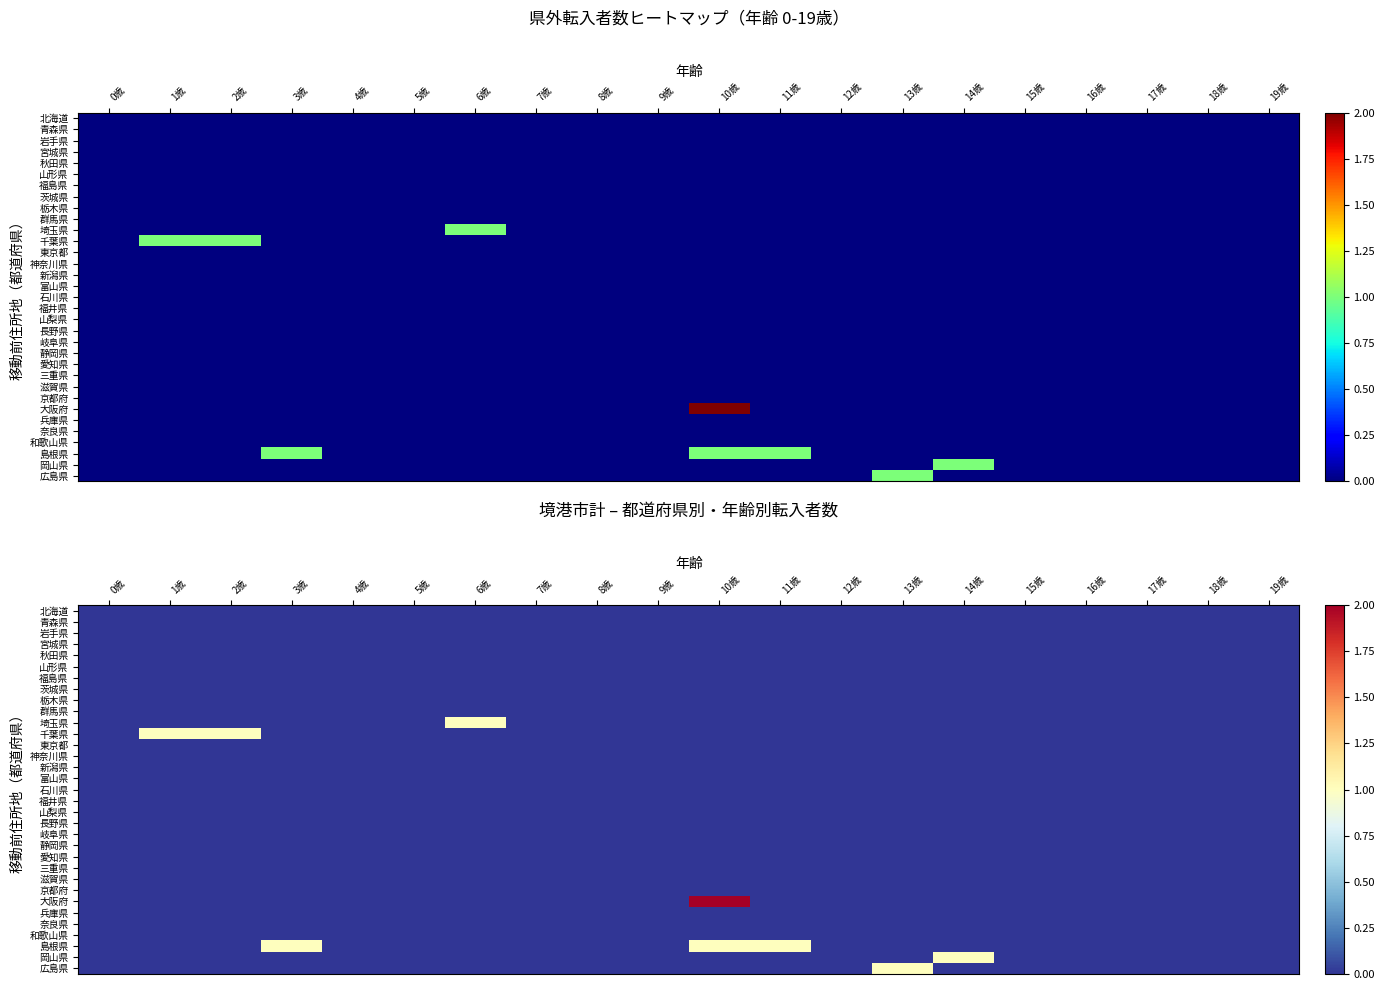

Where is 滋賀県 nearest to the value 0?

0歳